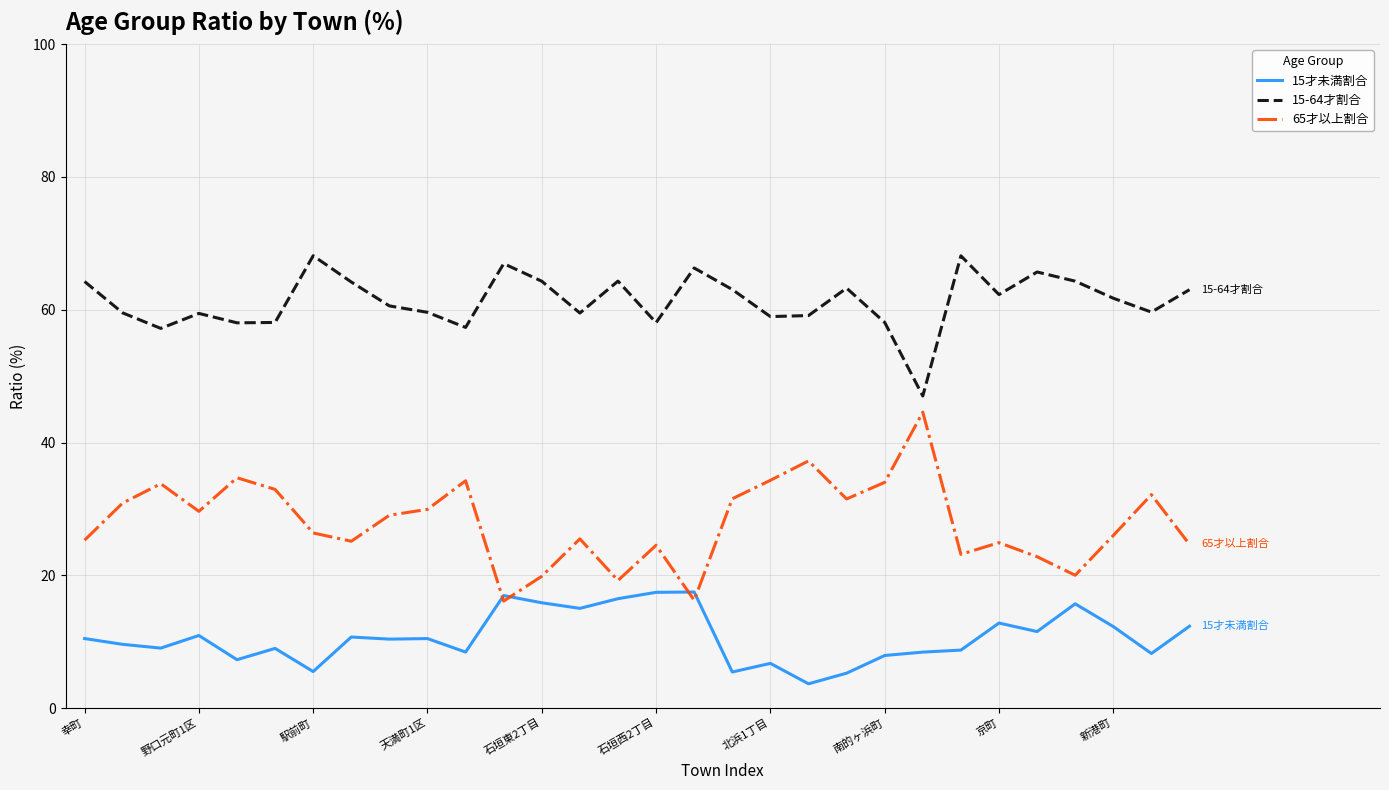

Which series has the widest spread of values?

65才以上割合